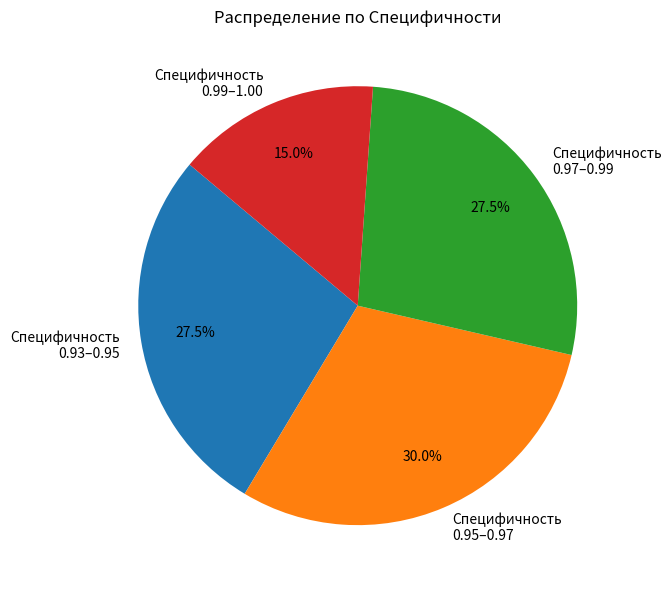

Which slice is the largest?

Специфичность 0.95–0.97